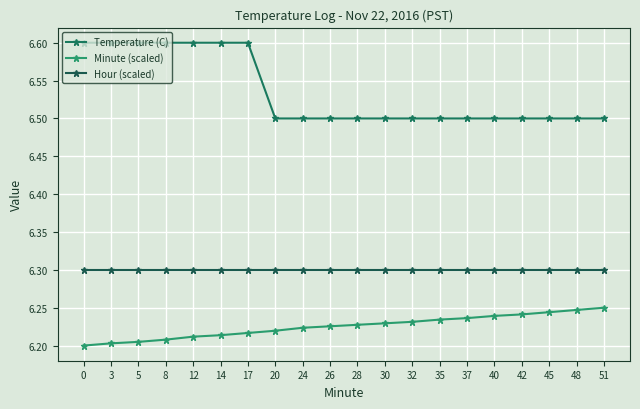

True or false: Hour (scaled) and Minute (scaled) intersect in this chart.

False